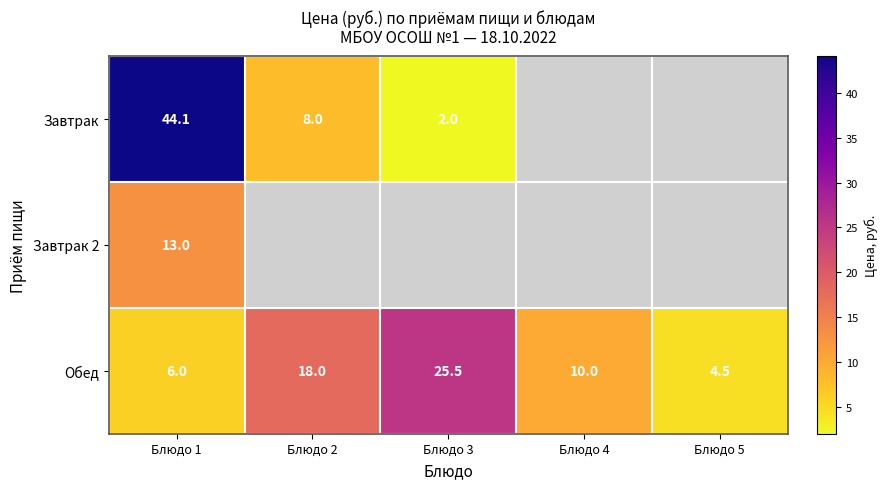

Is the value of Завтрак 2 at Блюдо 1 greater than the value of Завтрак at Блюдо 1?

No